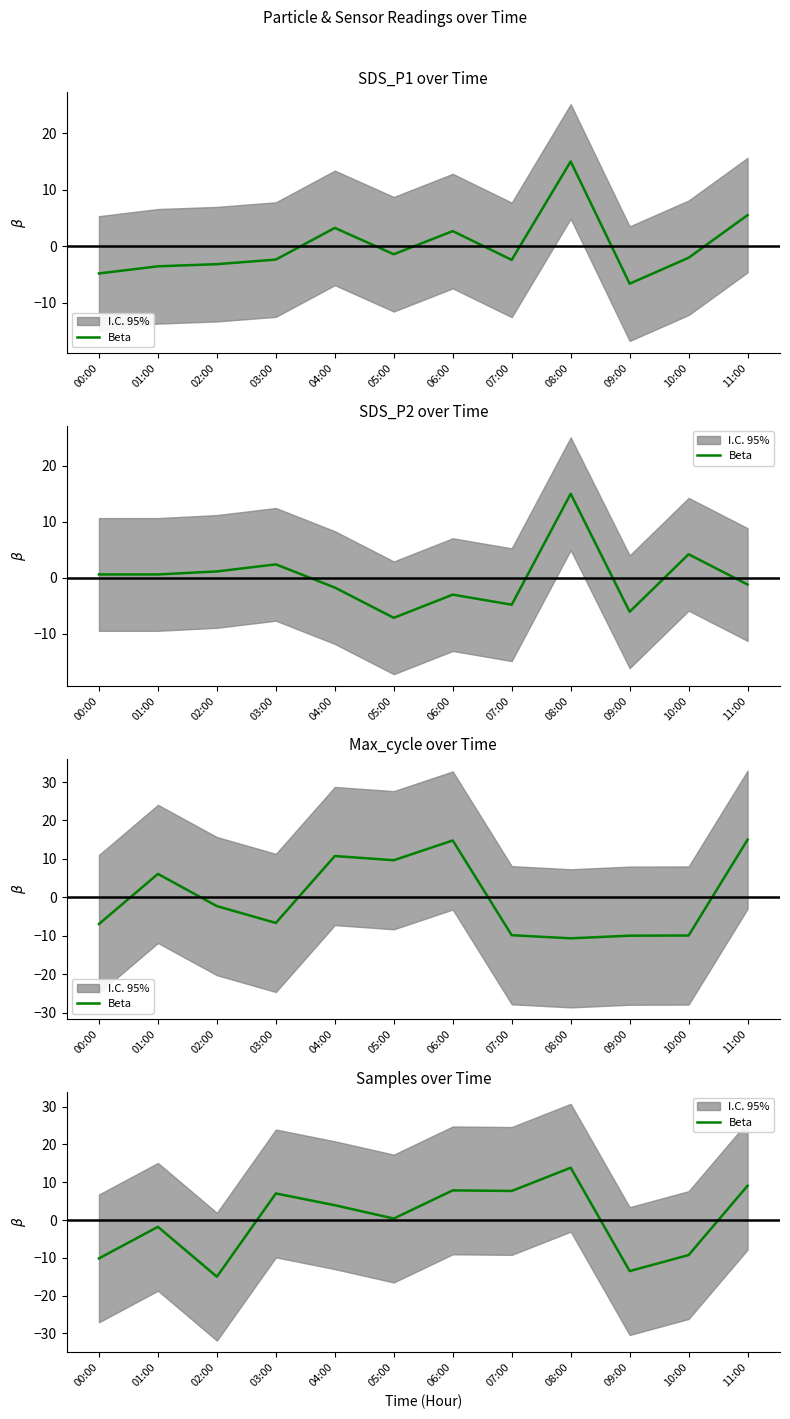

List the labels in order of value, largest first.

08:00, 11:00, 06:00, 07:00, 03:00, 04:00, 05:00, 01:00, 10:00, 00:00, 09:00, 02:00